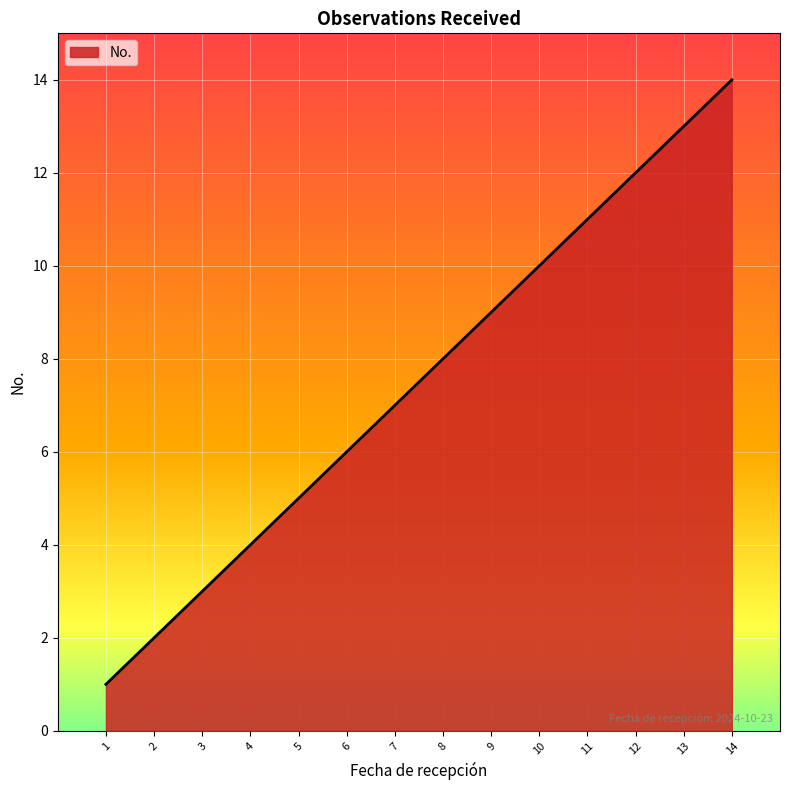

Rank the categories by value from highest to lowest.

14, 13, 12, 11, 10, 9, 8, 7, 6, 5, 4, 3, 2, 1